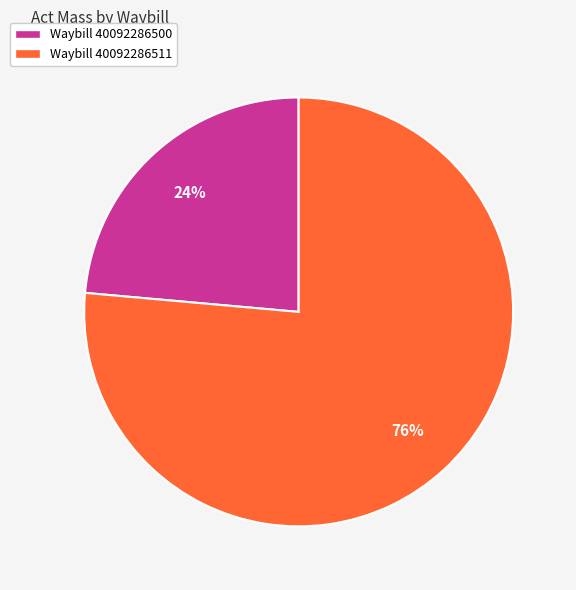

The Waybill 40092286511 slice represents 71% of the pie. True or false?

False